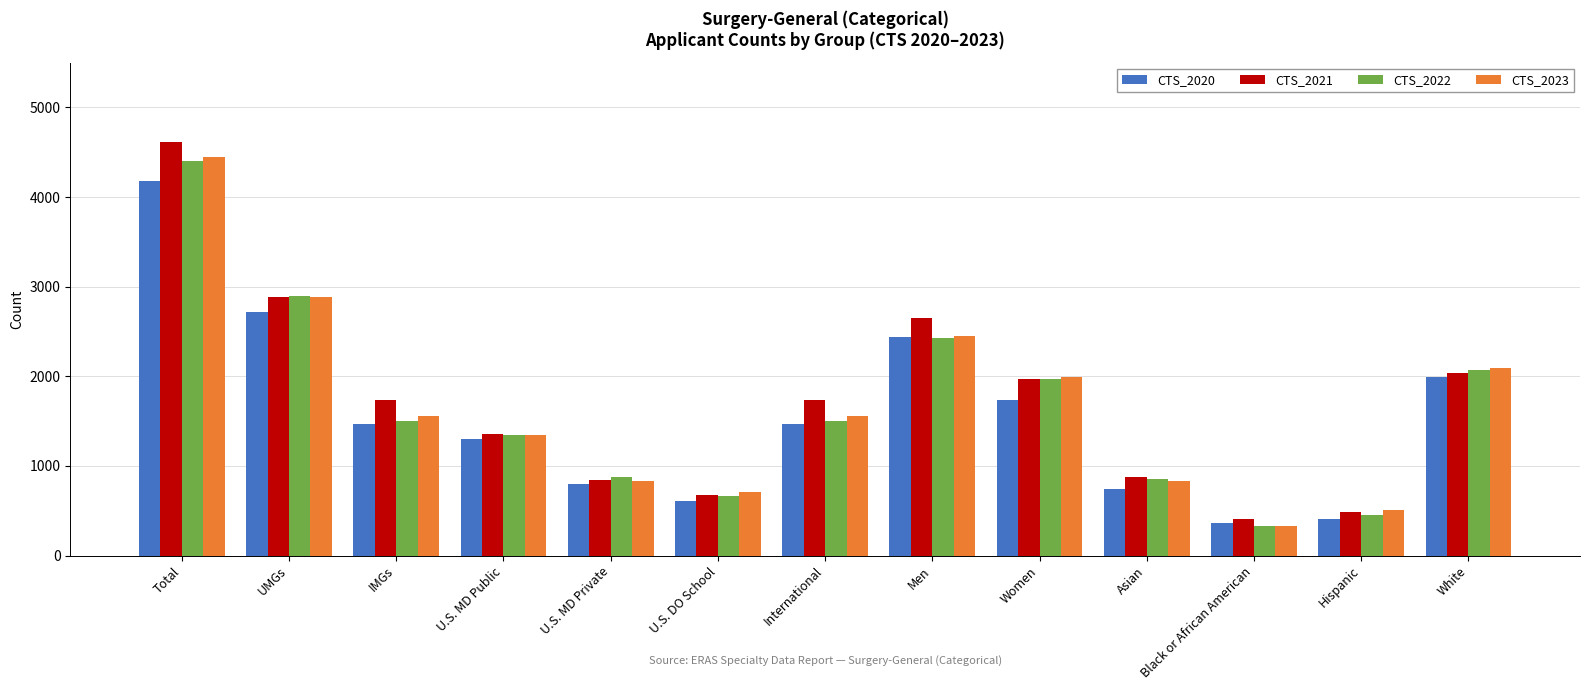

At which category is the sum across all series the highest?

Total